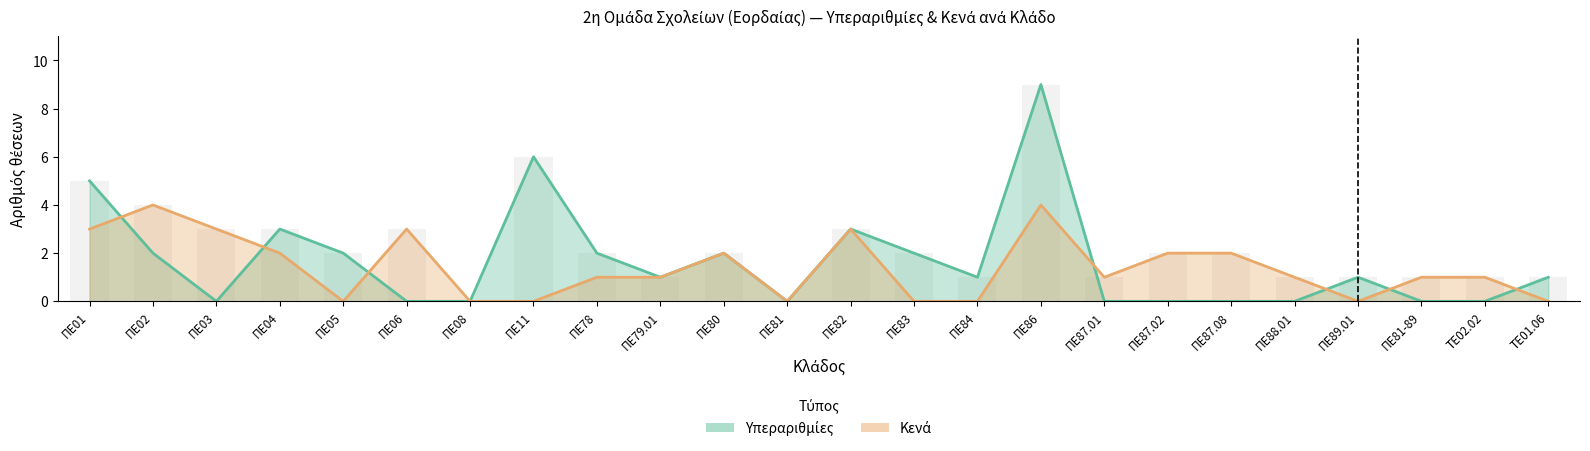

How many positive values does the Κενά series have?

16